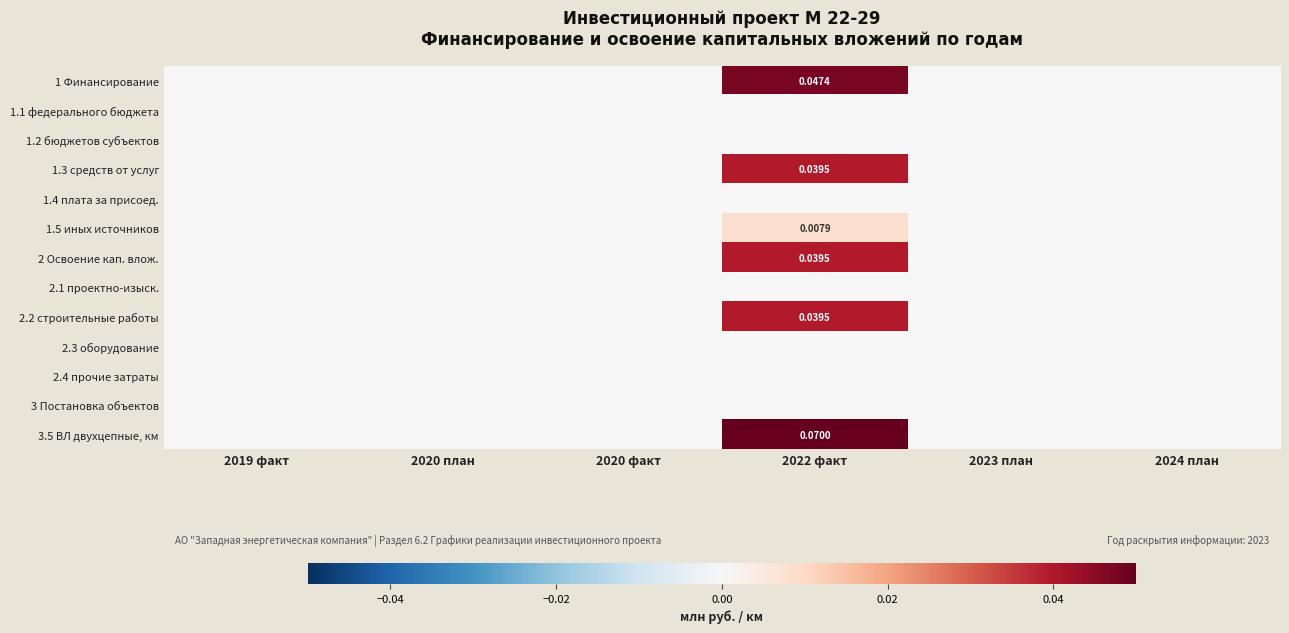

At which label is 1.4 плата за присоед. closest to 0?

2019 факт